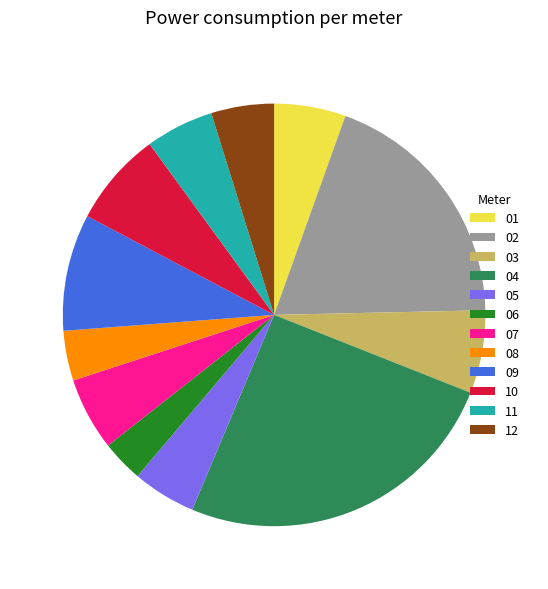

Is it true that 10 is 7% of the pie?

True